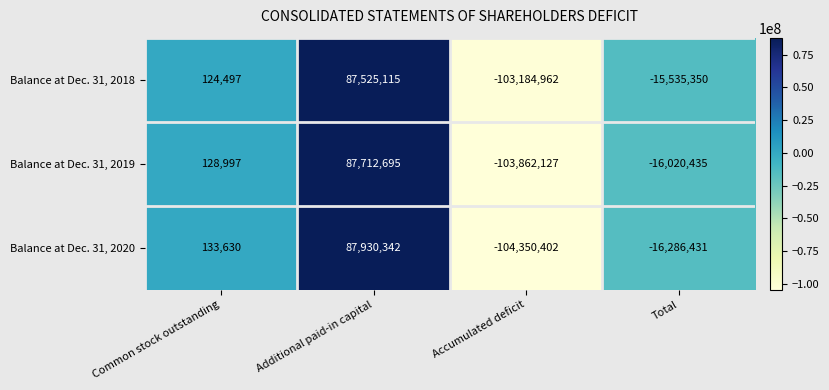

Is the value of Balance at Dec. 31, 2020 at Total greater than the value of Balance at Dec. 31, 2019 at Additional paid-in capital?

No